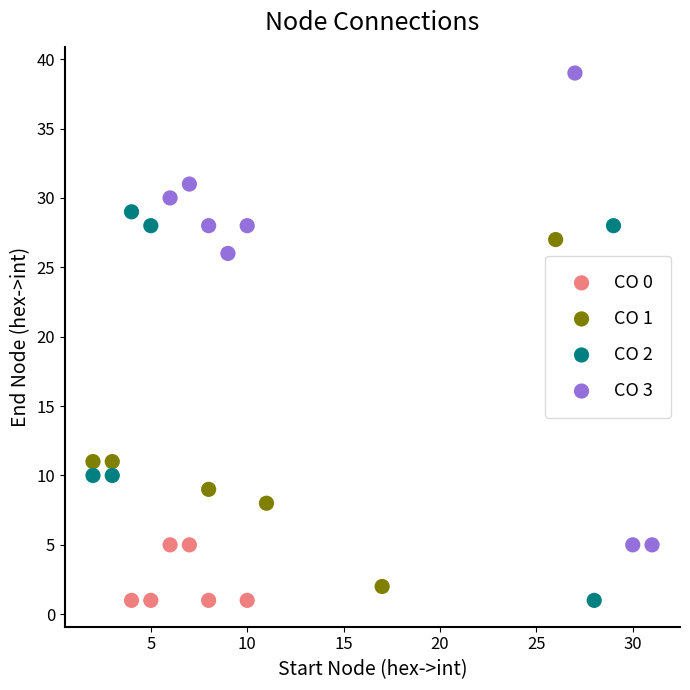

Which series contains the highest Y value?

CO 3